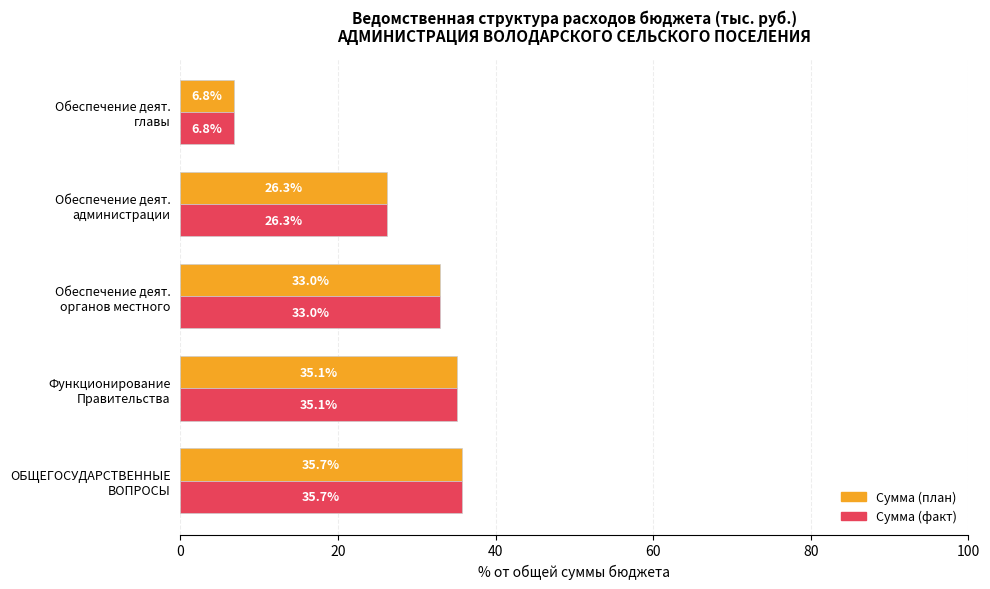

What is the maximum value for Сумма (факт)?

35.7